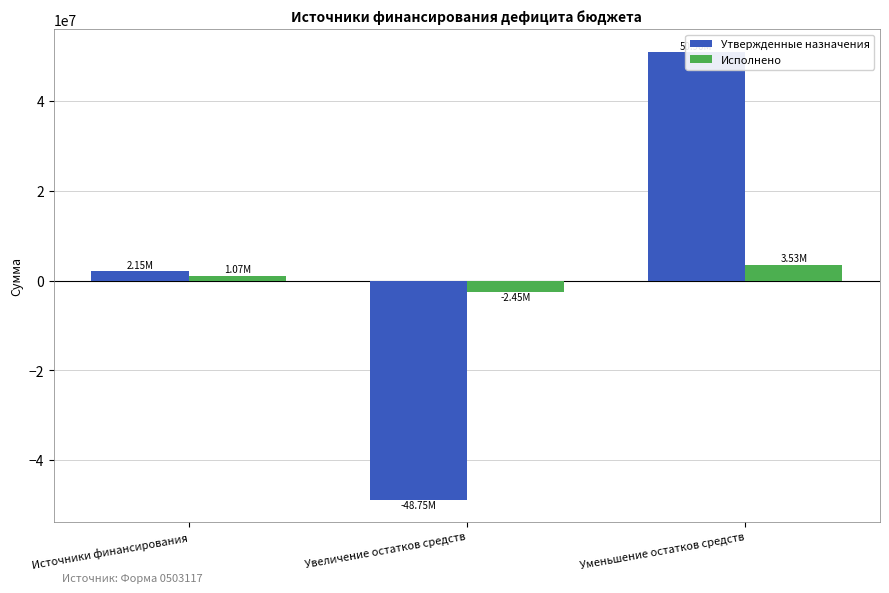

What is the value of the Утвержденные назначения bar at the 1st from the left?

2150500.0